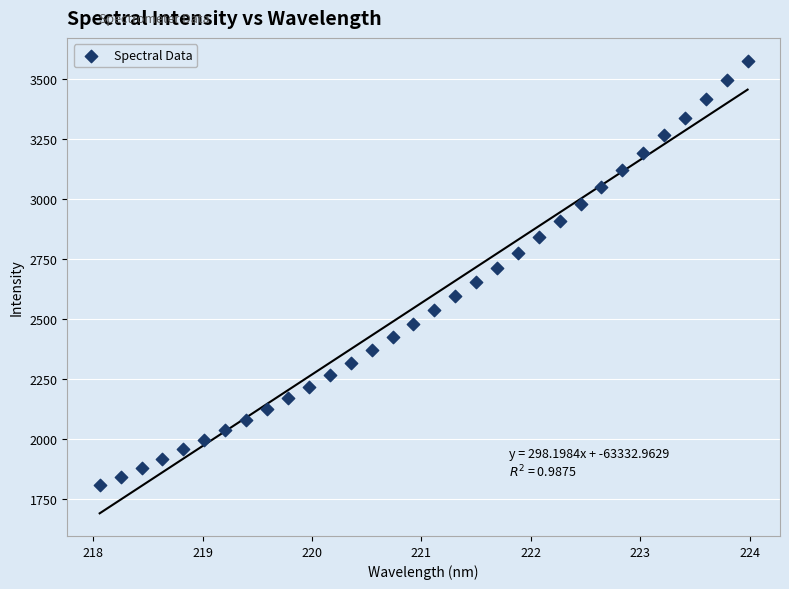

What is the range of X values (max minus min)?

5.9